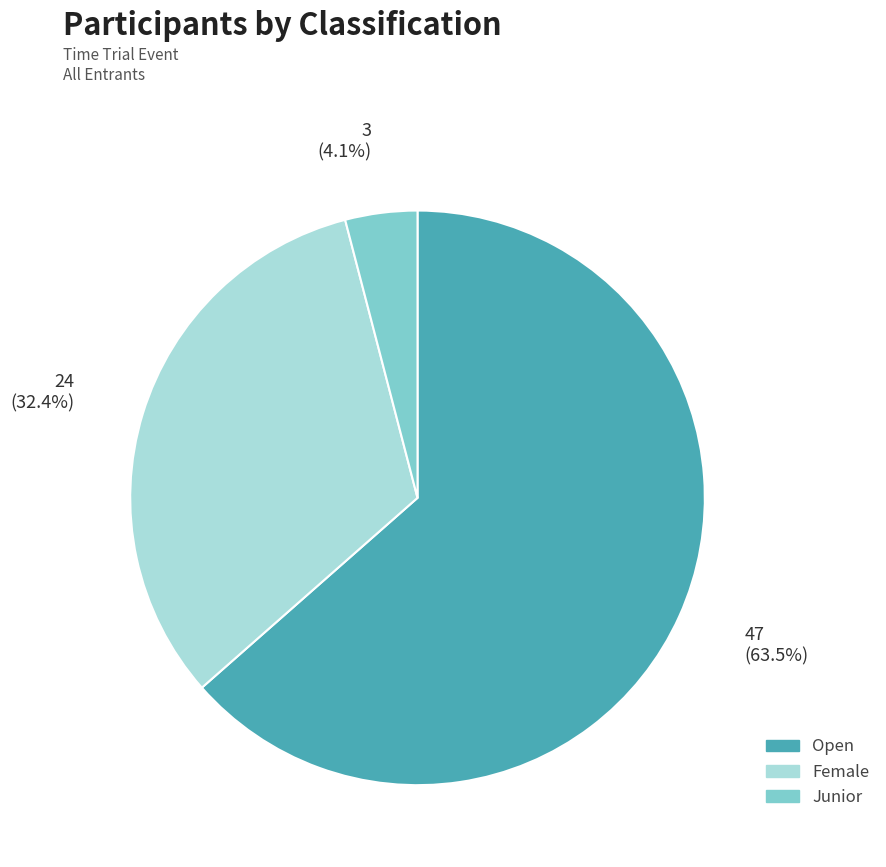

Rank the categories by value from lowest to highest.

Junior, Female, Open